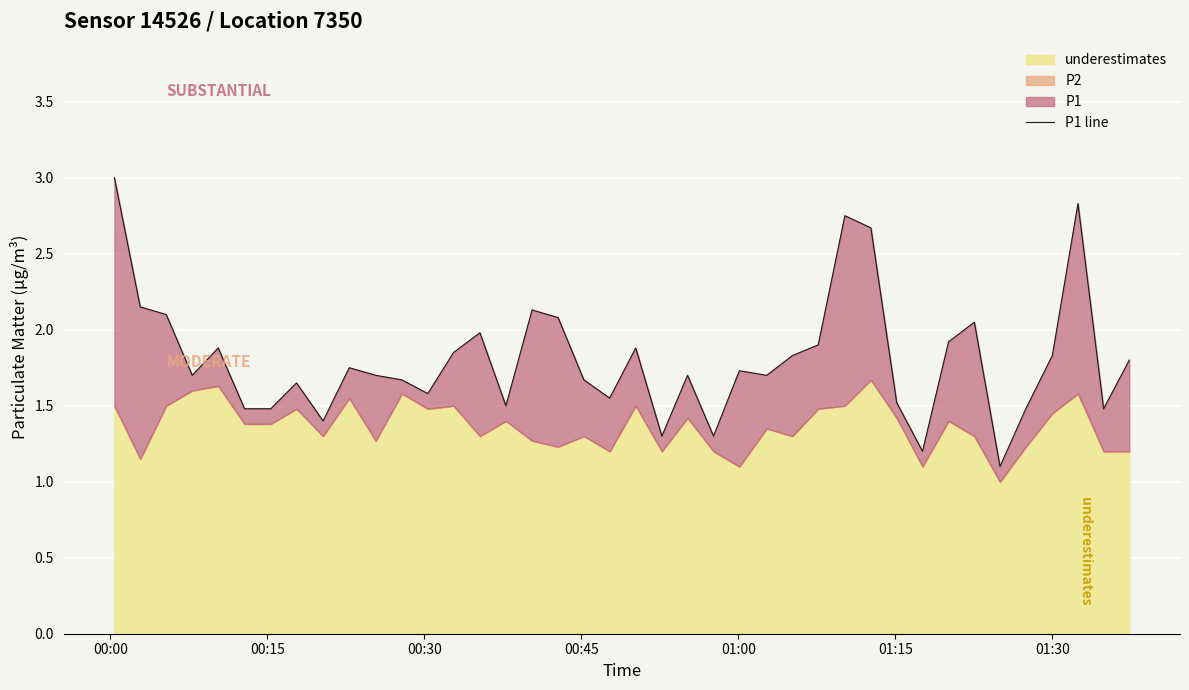

True or false: the data has more than 1 interior local peaks.

True